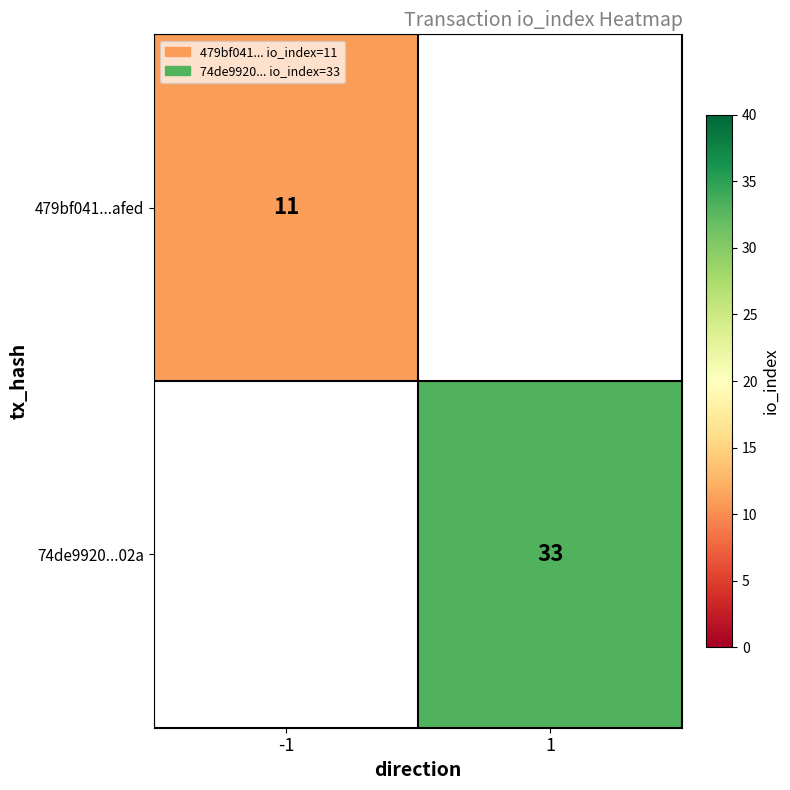

The value of 479bf041...afed at -1 is 5.1. True or false?

False